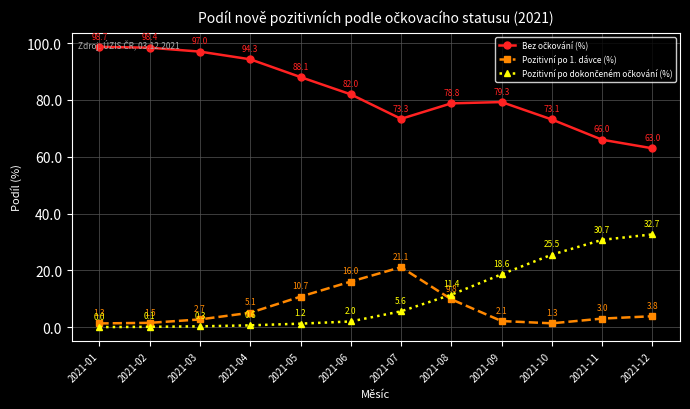

What is the value of the Pozitivní po 1. dávce (%) point at the 12th from the left?

3.8